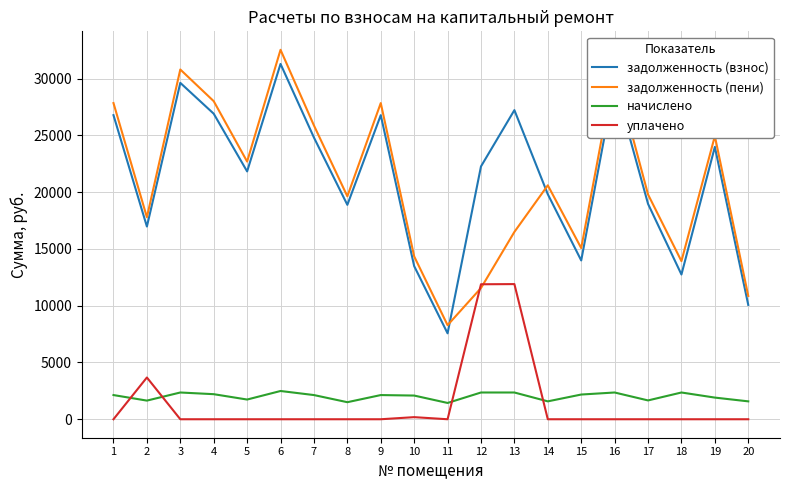

Between 7 and 15, which series saw the biggest shift?

задолженность (взнос)